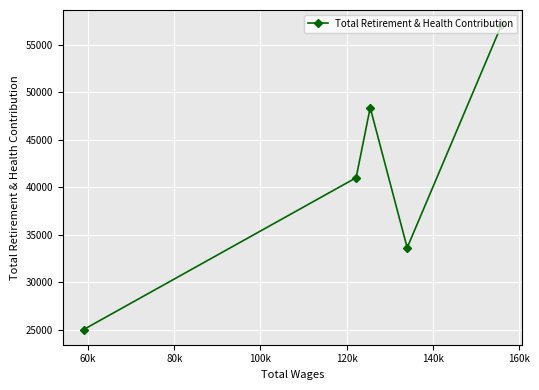

What is the difference between the second highest and minimum values?

23330